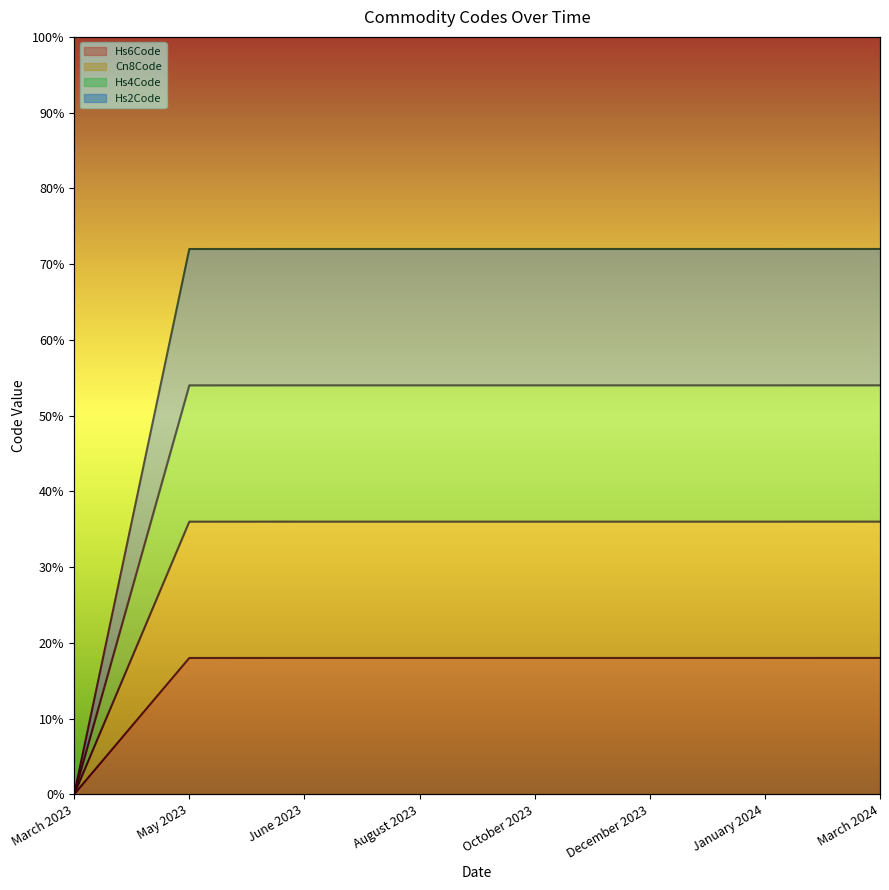

Which series has the largest total across all categories?

Hs4Code